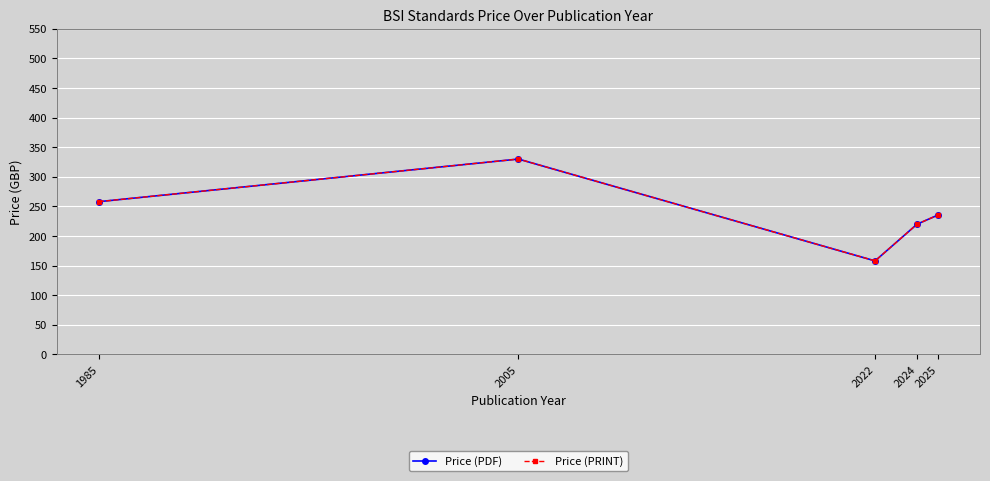

Which series has the largest range (max minus min)?

Price (PDF)